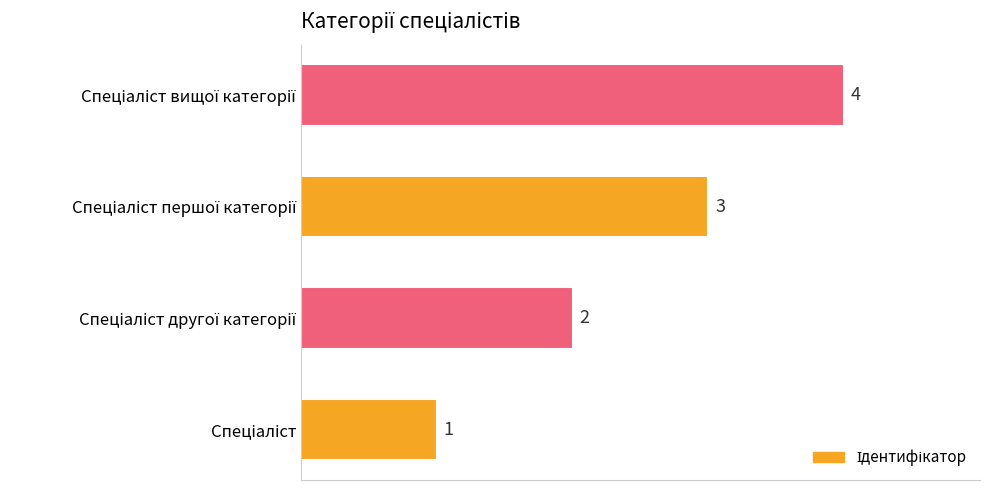

How many values are between 2 and 4?

3